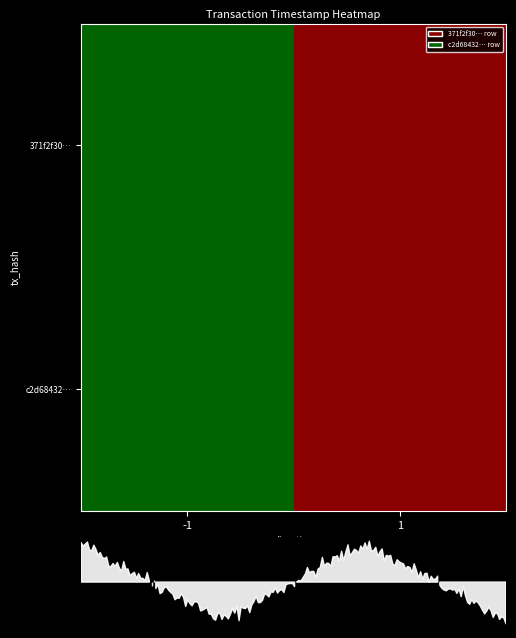

Between 1 and -1, which is larger?

-1